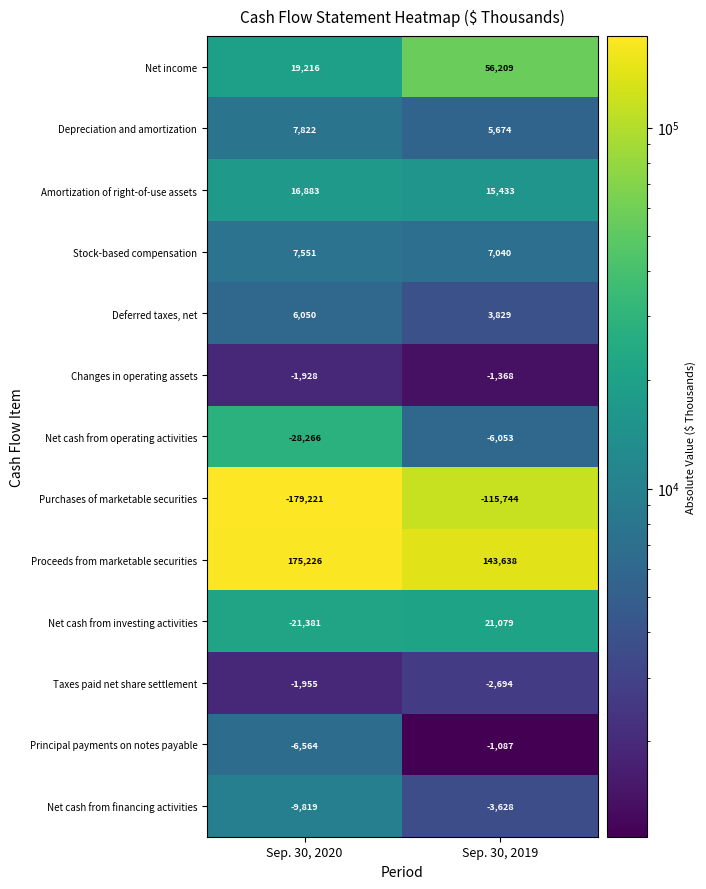

Where is Changes in operating assets nearest to the value -1648?

Sep. 30, 2020